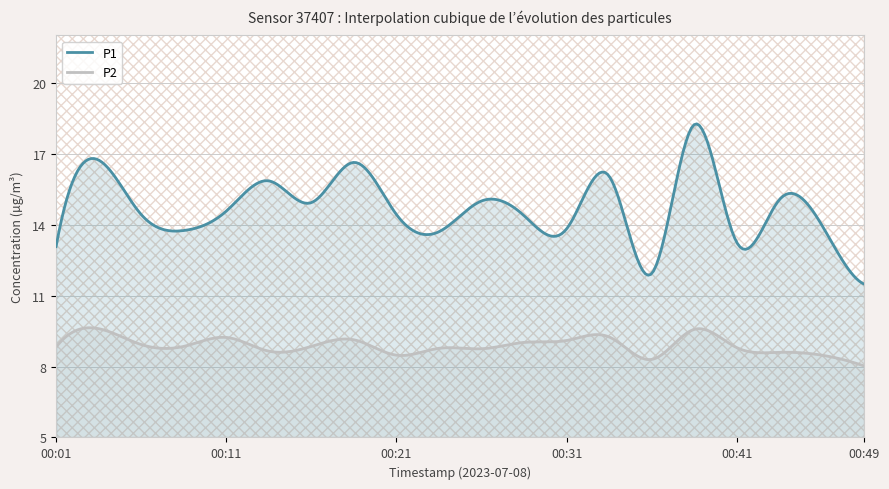

Rank the series at 00:29 from highest to lowest value.

P1, P2